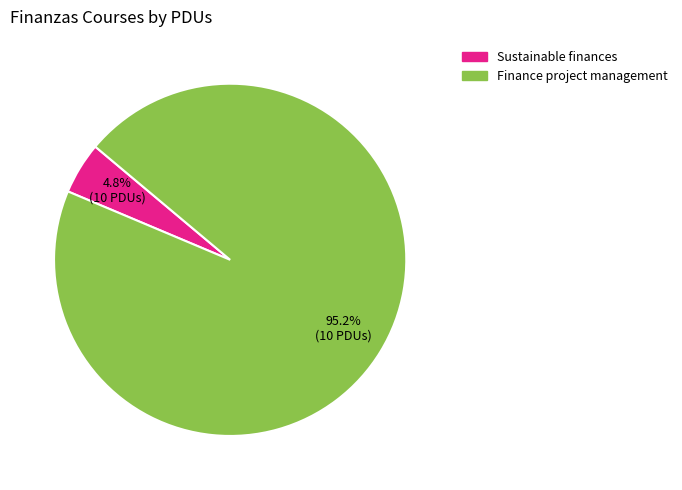

Count the number of slices in the pie.

2